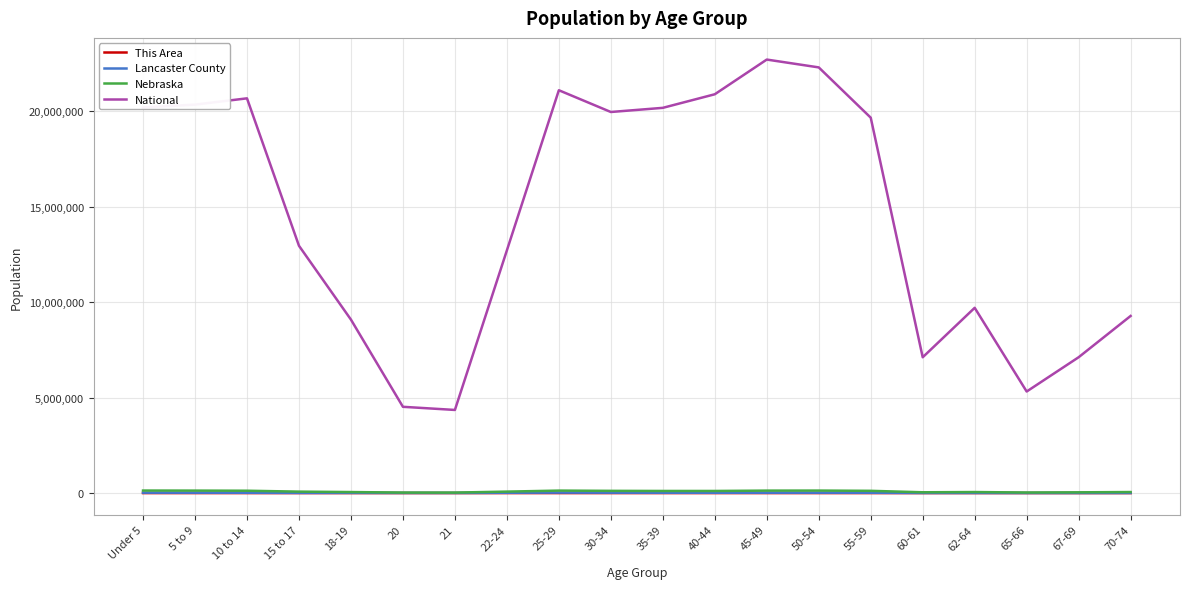

The value of National at 15 to 17 is 20687572. True or false?

False